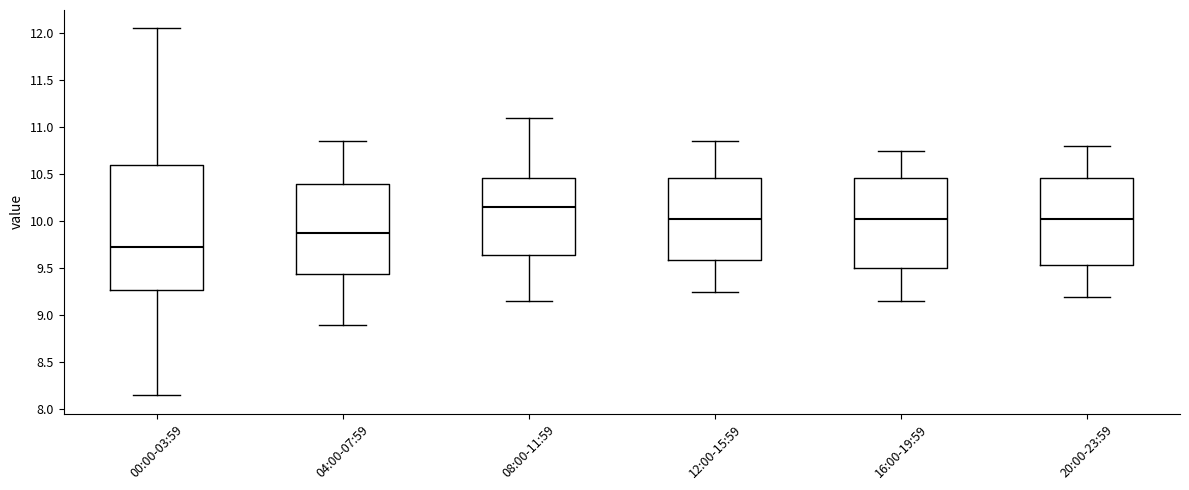

Which box is the tallest, from its lower edge to its upper edge?

00:00-03:59